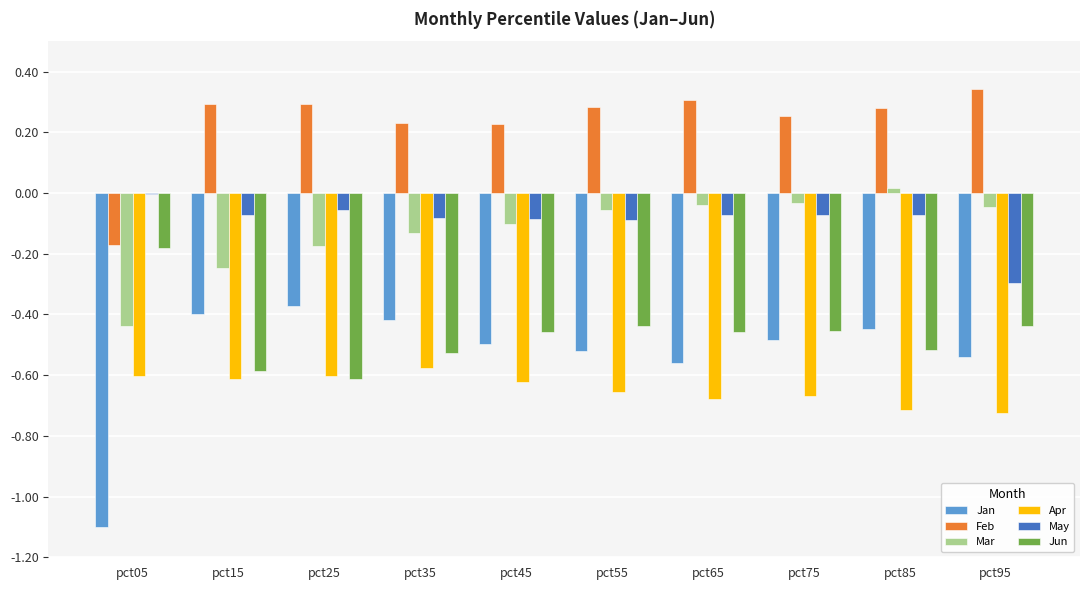

The Jun series shows -0.3 at pct65. True or false?

False